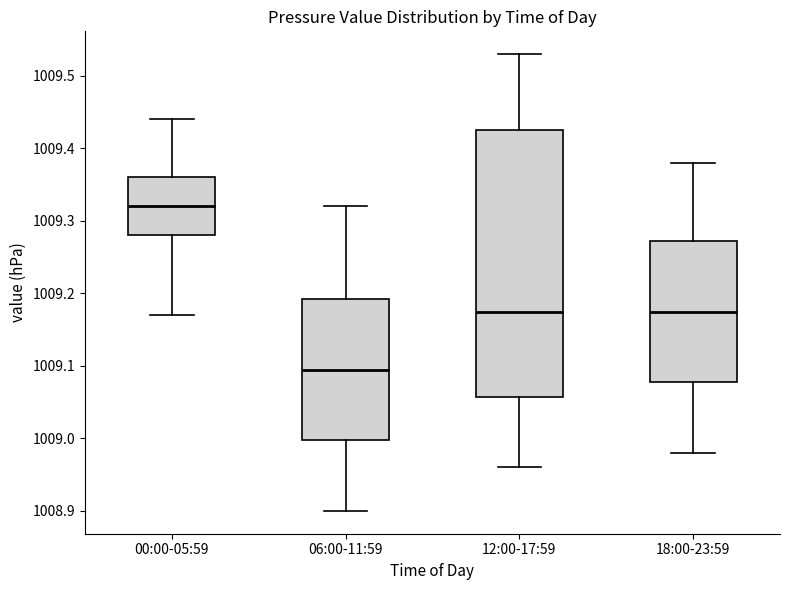

Where does the upper whisker of the box for 12:00-17:59 end on the y-axis? The values are not printed on the chart, so give them approximately, as read against the axis.

1009.53